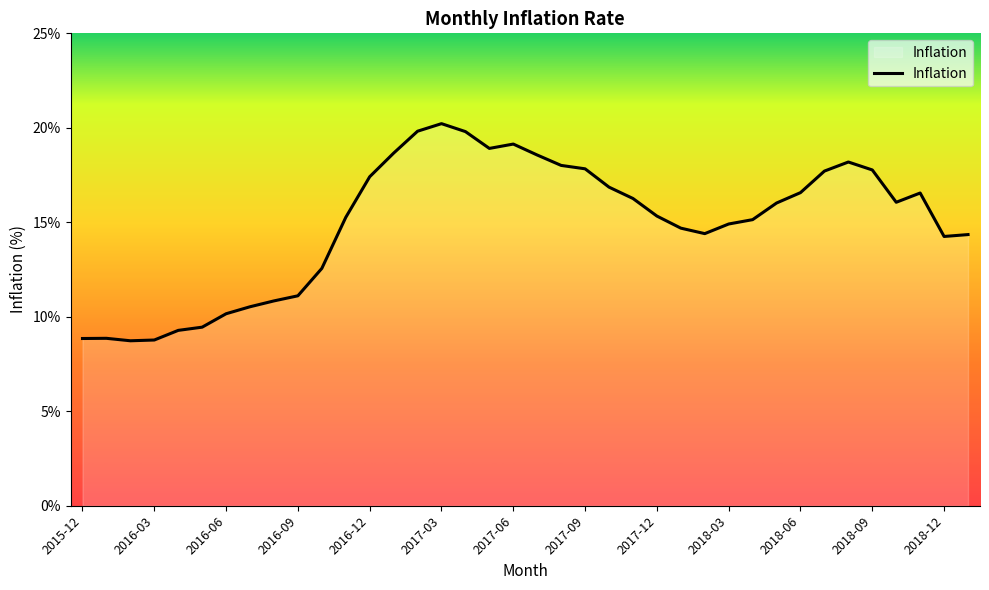

How many lines are shown in the chart?

1